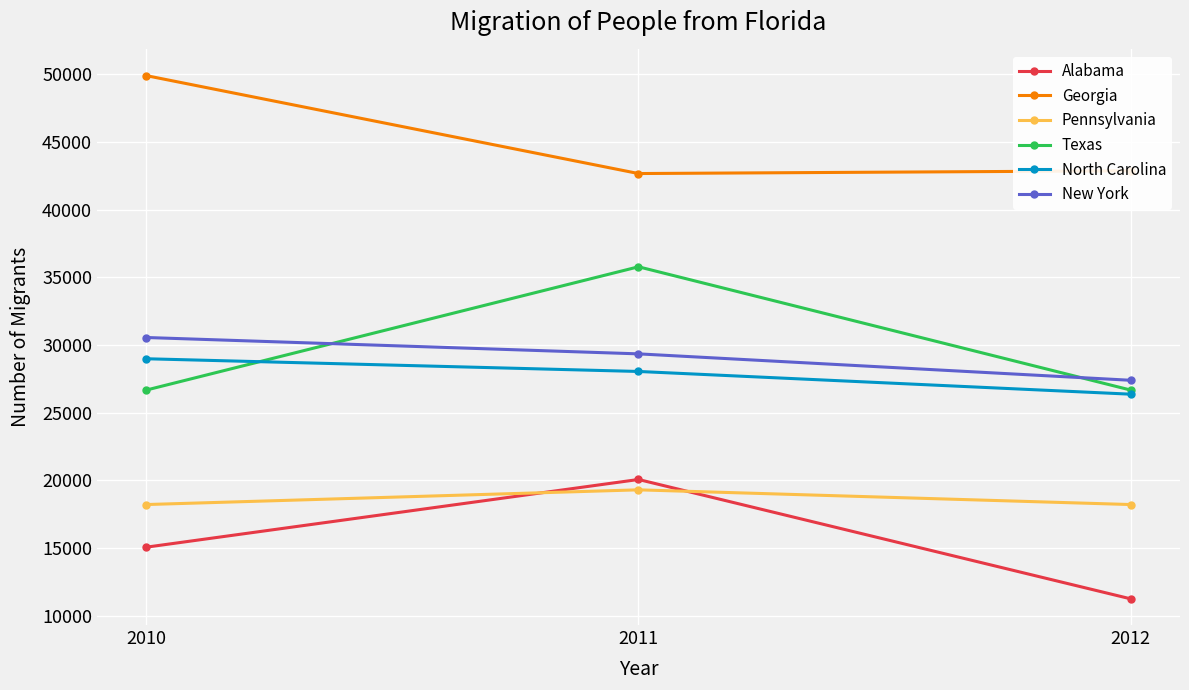

How many New York values are between 27392 and 30553?

3